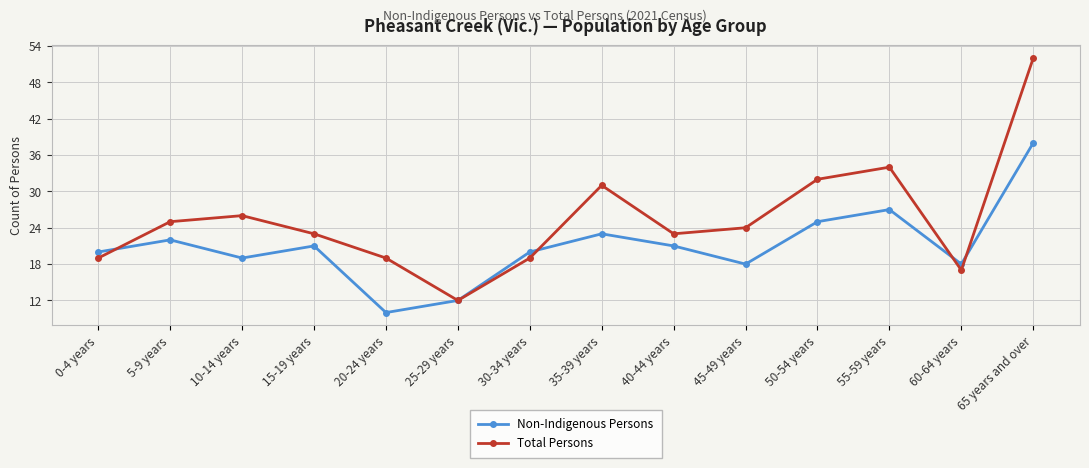

At which category does Non-Indigenous Persons reach its first local peak?

5-9 years